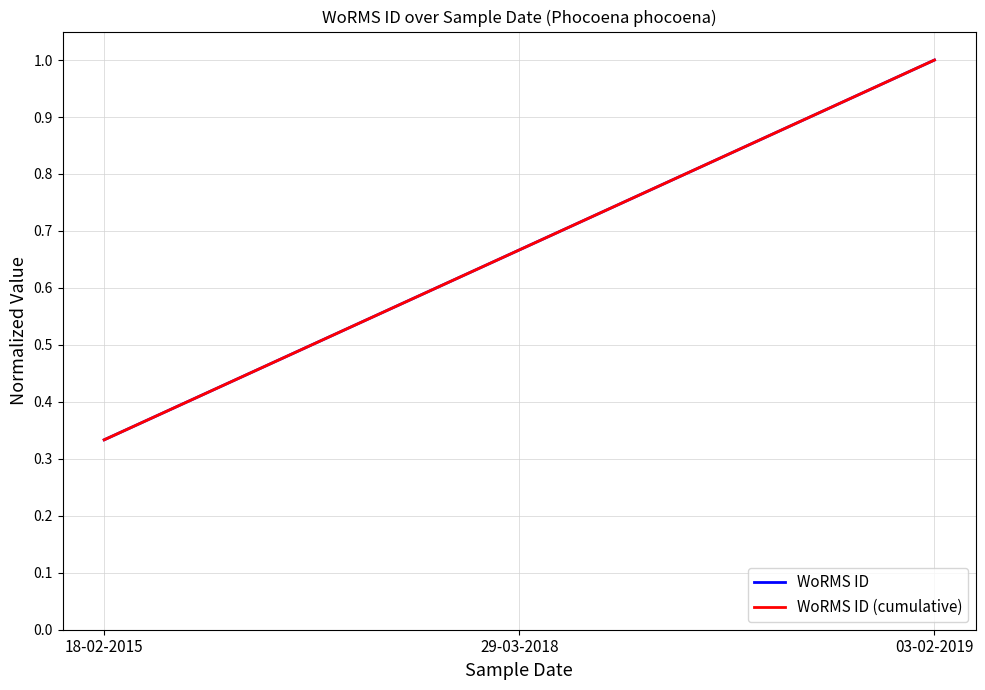

Does the chart display data point markers on the line(s)?

No